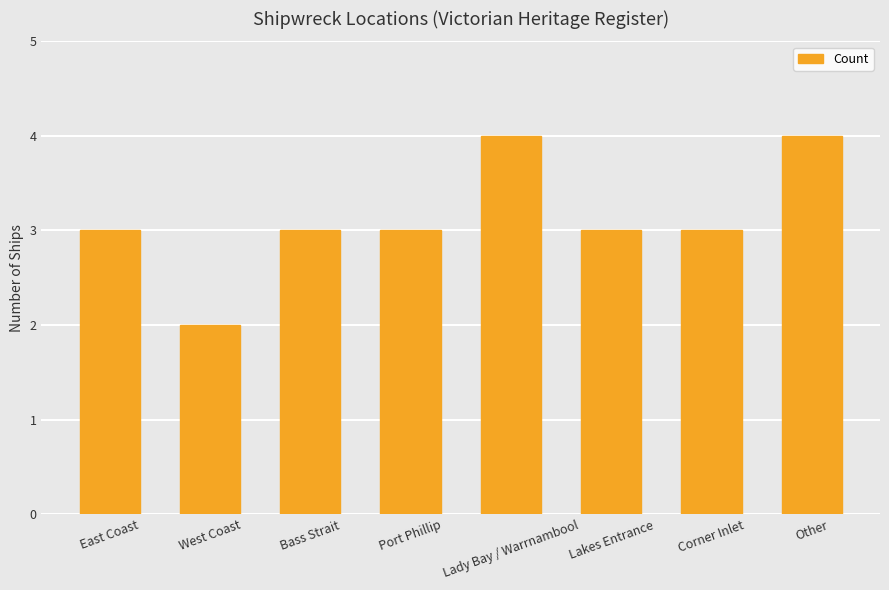

How many categories are shown in the chart?

8